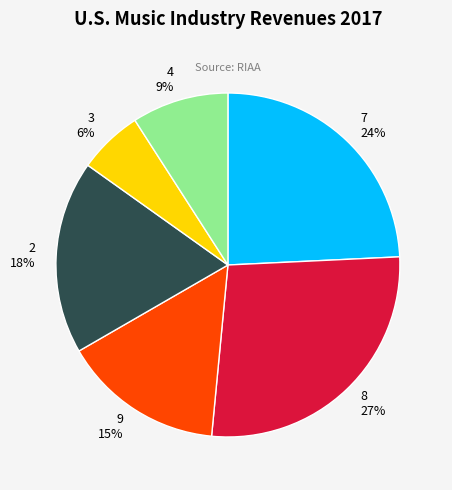

To the nearest percent, what portion does 2 represent?

18%